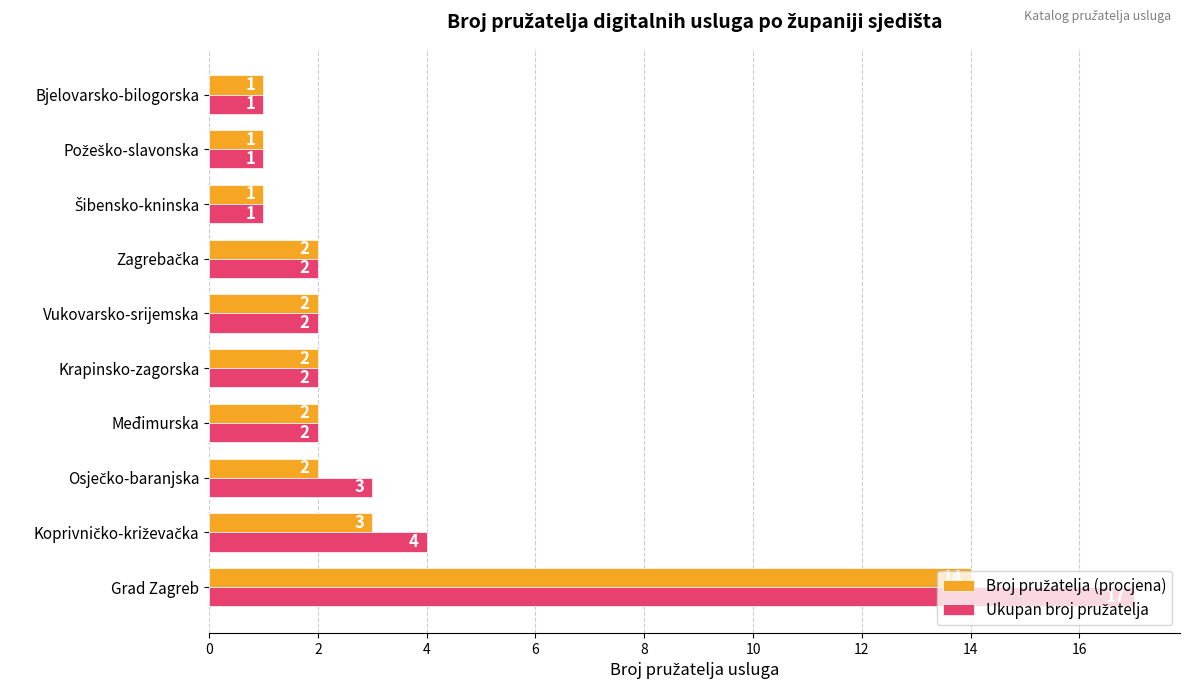

What is the total value across all series at Vukovarsko-srijemska?

4